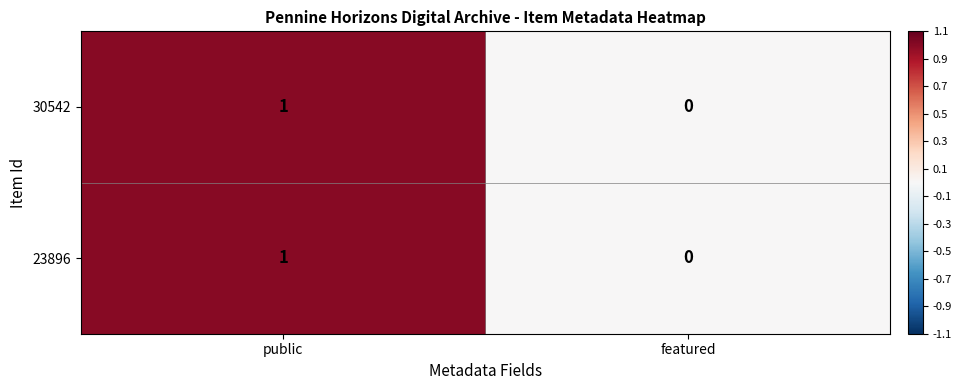

At which category does the chart reach its peak across all series?

public